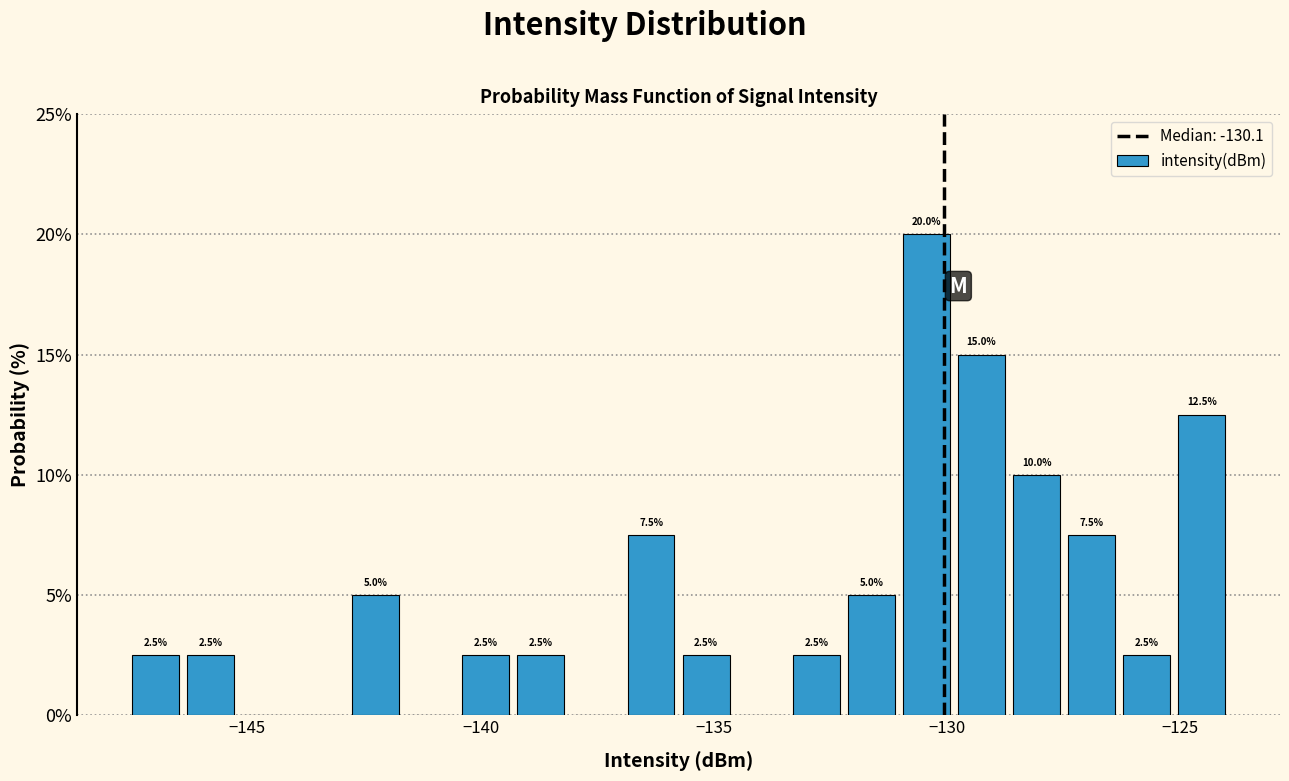

Around what value on the x-axis is the tallest bar? Give the approximate position of its centre, as read against the axis.

-130.5